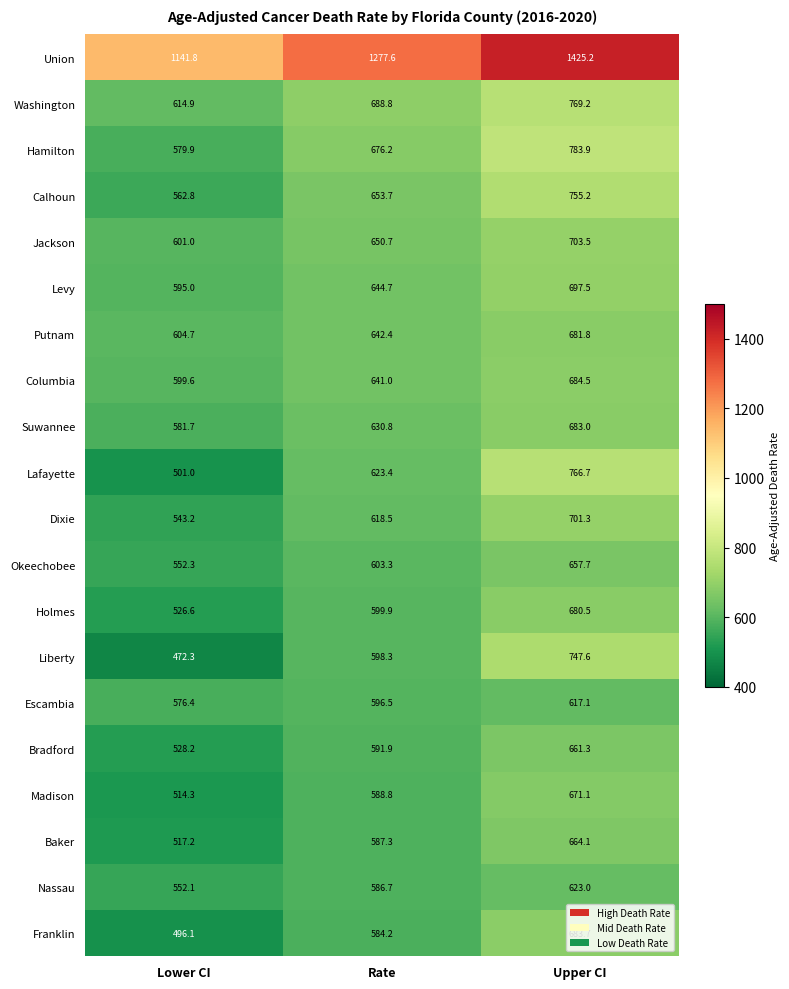

Which series has the largest total across all categories?

Union